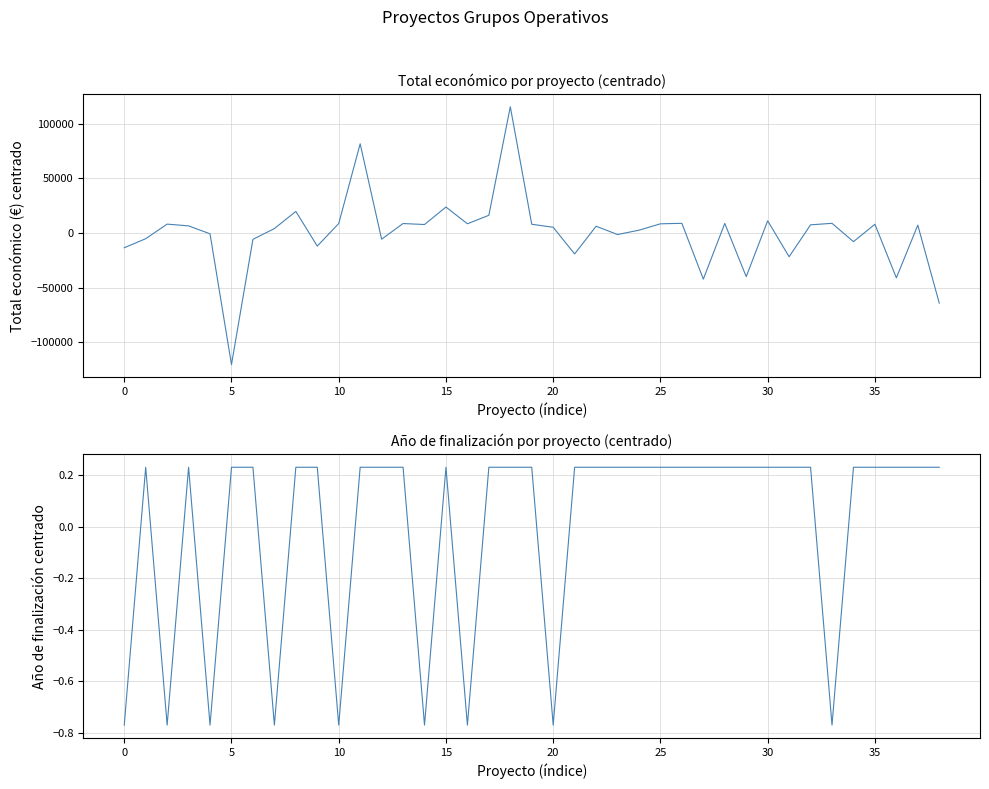

How many times do Total económico and Año de finalización cross each other?

22